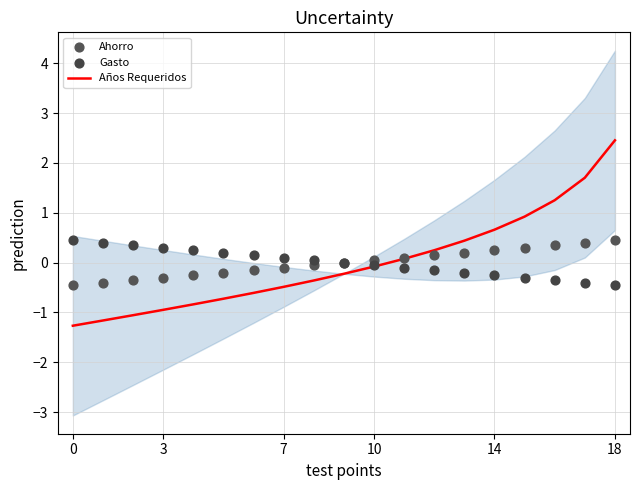

At how many categories does at least one series exceed 0?

18